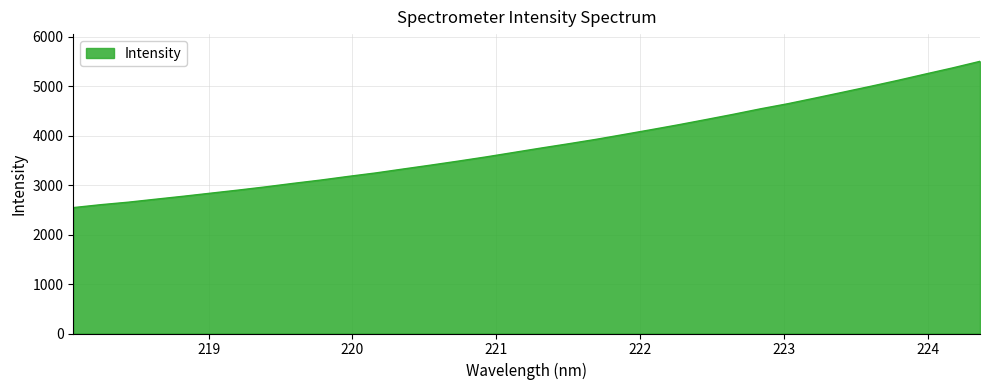

What is the difference between the maximum and minimum values?

2956.0